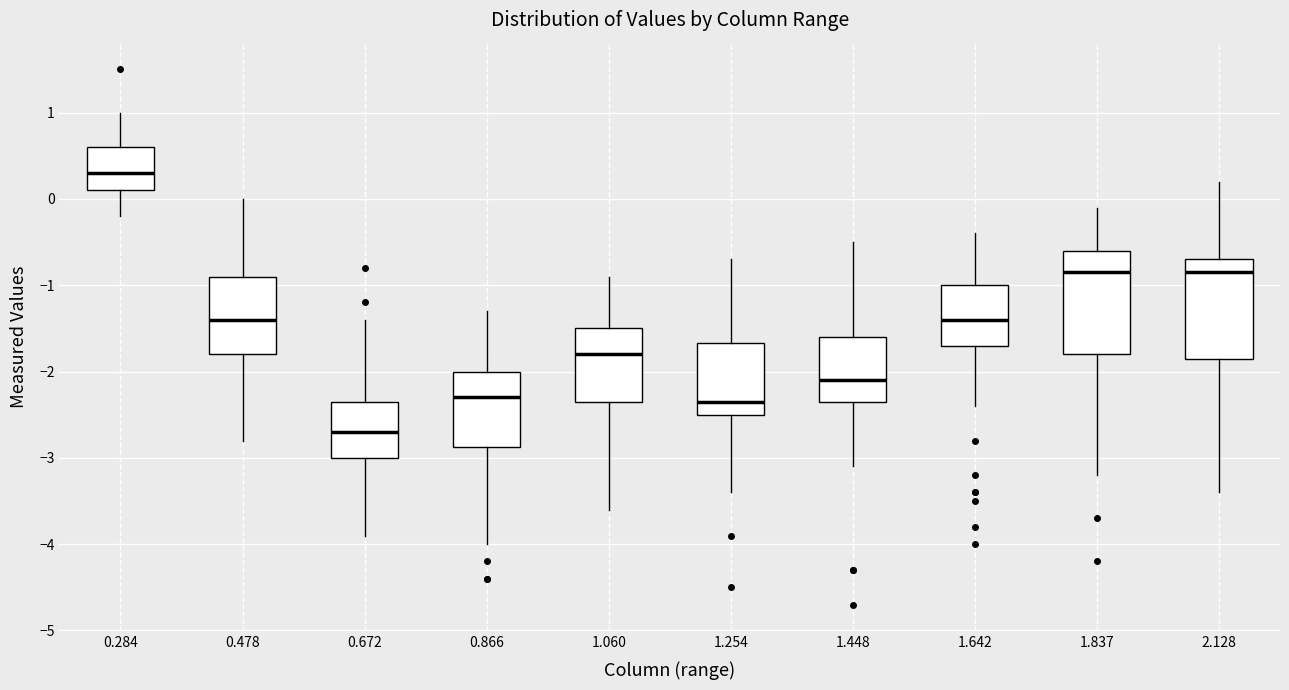

Reading left to right, read every box against the y-axis: the position of its median line, the range the box covers, and the ends of its whiskers. The values are not printed on the chart, so give them approximately, as read against the axis.

0.284: median 0.3, box 0.1 to 0.6, whiskers -0.2 to 1.0
0.478: median -1.4, box -1.8 to -0.9, whiskers -2.8 to 0.0
0.672: median -2.7, box -3.0 to -2.3, whiskers -3.9 to -1.4
0.866: median -2.3, box -2.9 to -2.0, whiskers -4.0 to -1.3
1.060: median -1.8, box -2.3 to -1.5, whiskers -3.6 to -0.9
1.254: median -2.3, box -2.5 to -1.7, whiskers -3.4 to -0.7
1.448: median -2.1, box -2.3 to -1.6, whiskers -3.1 to -0.5
1.642: median -1.4, box -1.7 to -1.0, whiskers -2.4 to -0.4
1.837: median -0.8, box -1.8 to -0.6, whiskers -3.2 to -0.1
2.128: median -0.8, box -1.8 to -0.7, whiskers -3.4 to 0.2